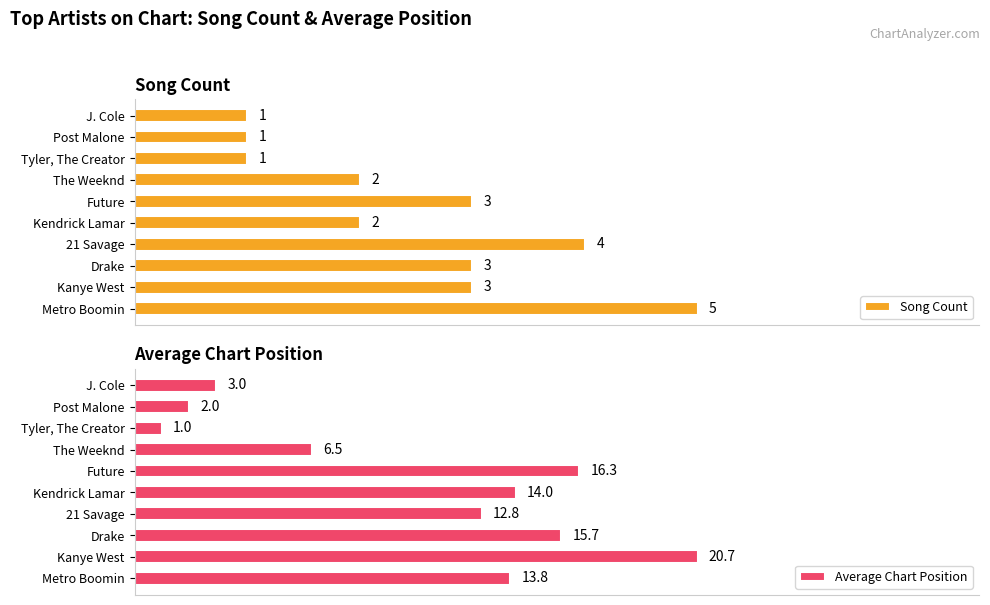

List the labels in order of Average Chart Position value, smallest first.

Tyler, The Creator, Post Malone, J. Cole, The Weeknd, 21 Savage, Metro Boomin, Kendrick Lamar, Drake, Future, Kanye West